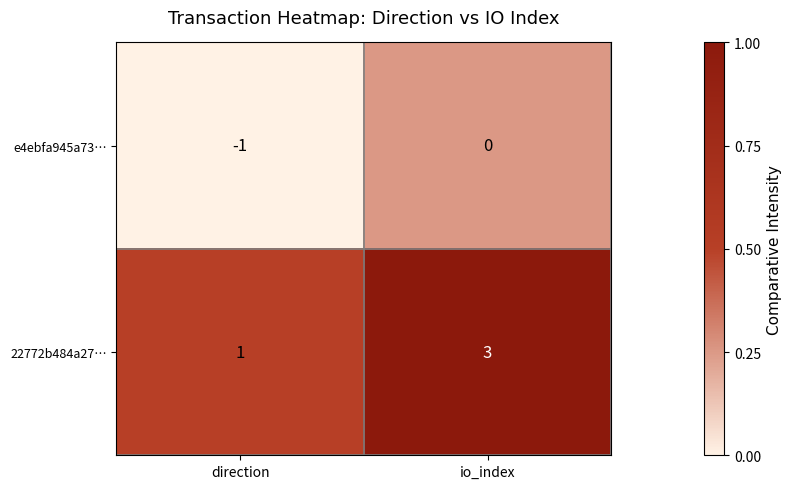

At how many categories does at least one series exceed 0?

2